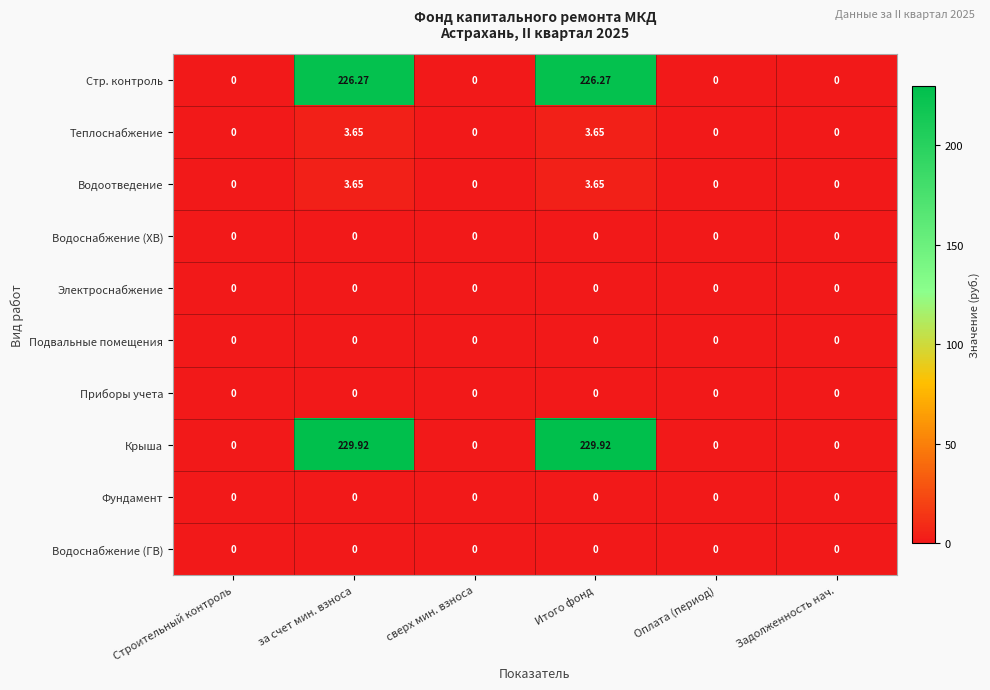

Is the value of Фундамент at Строительный контроль greater than the value of Крыша at за счет мин. взноса?

No